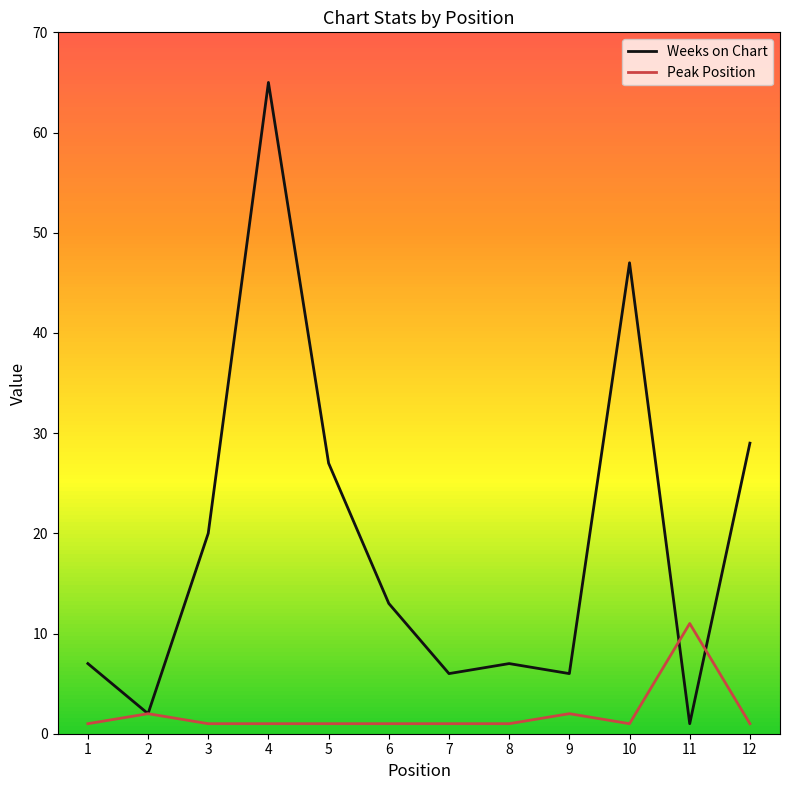

At which category is the sum across all series the highest?

4